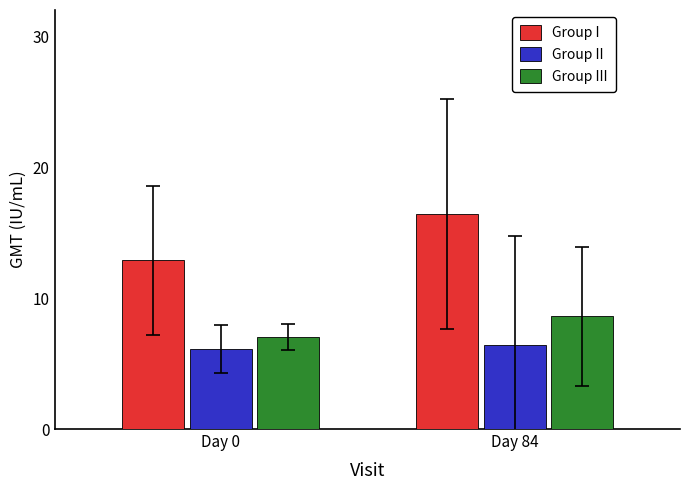

What is the minimum value shown in the chart?

6.1